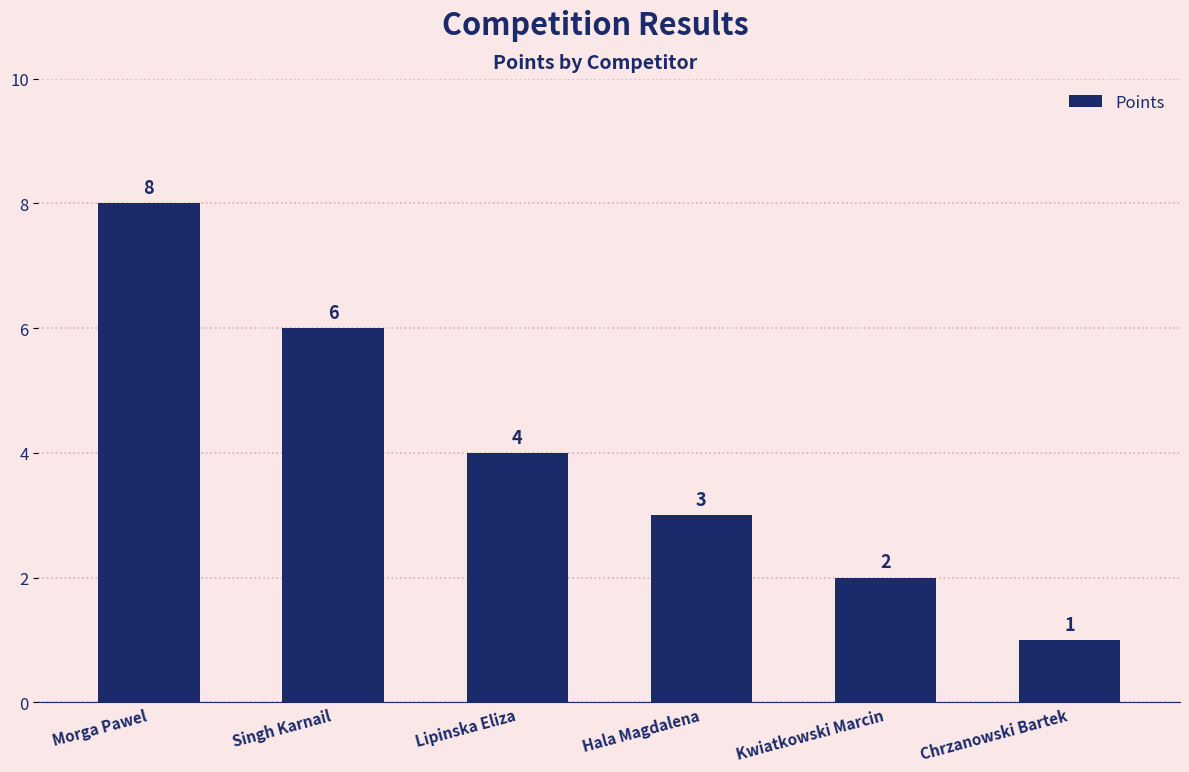

Approximately how many times larger is the value at Morga Pawel compared to Kwiatkowski Marcin?

4.0